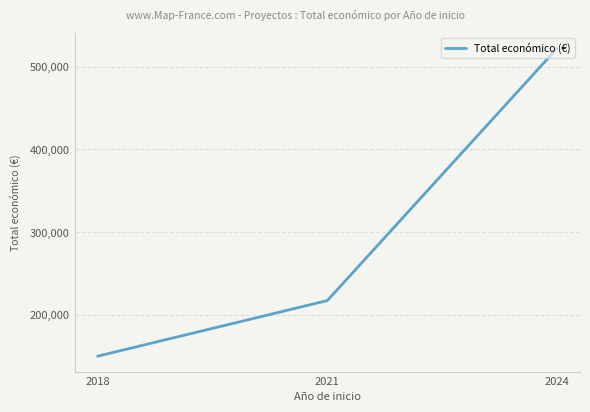

List the labels in order of value, largest first.

2024, 2021, 2018